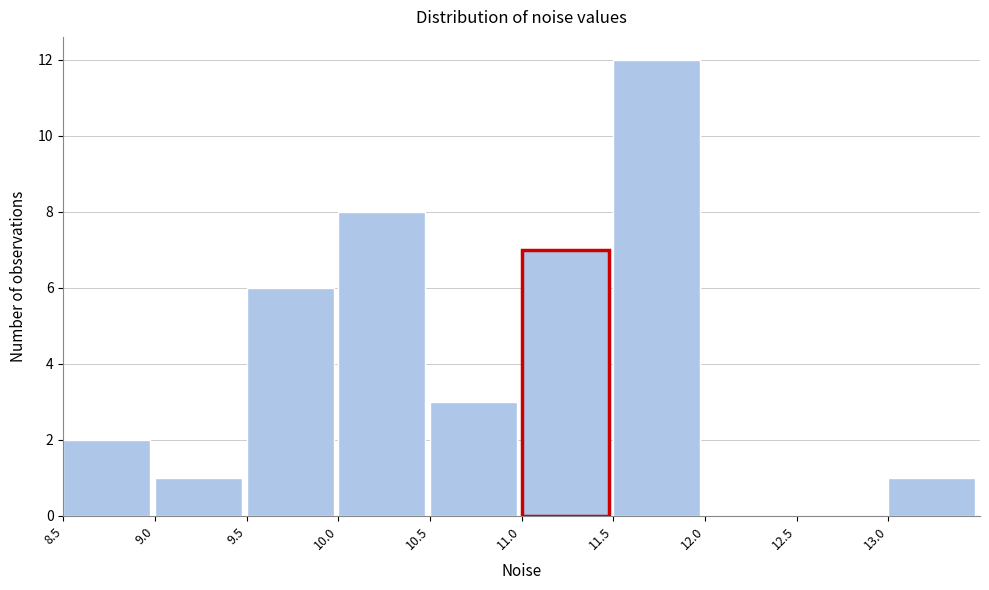

Reading left to right, list every bar in this chart as the range it spans on the x-axis followed by its height. The values are not printed on the chart, so give them approximately, as read against the axis.

8.5 to 9.0: 2
9.0 to 9.5: 1
9.5 to 10.0: 6
10.0 to 10.5: 8
10.5 to 11.0: 3
11.0 to 11.5: 7
11.5 to 12.0: 12
12.0 to 12.5: 0
12.5 to 13.0: 0
13.0 to 13.5: 1